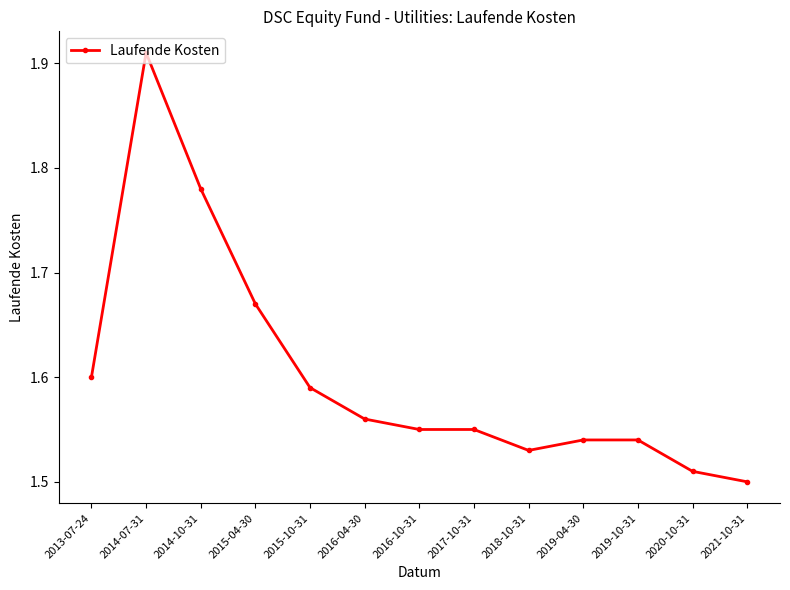

What position from the right is 2015-04-30?

10